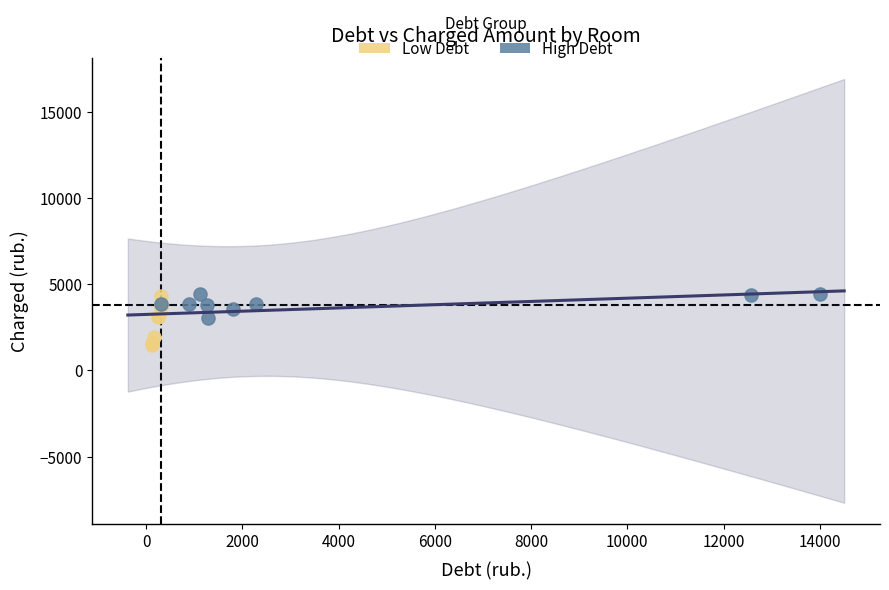

Which series reaches the minimum Y coordinate?

Low Debt